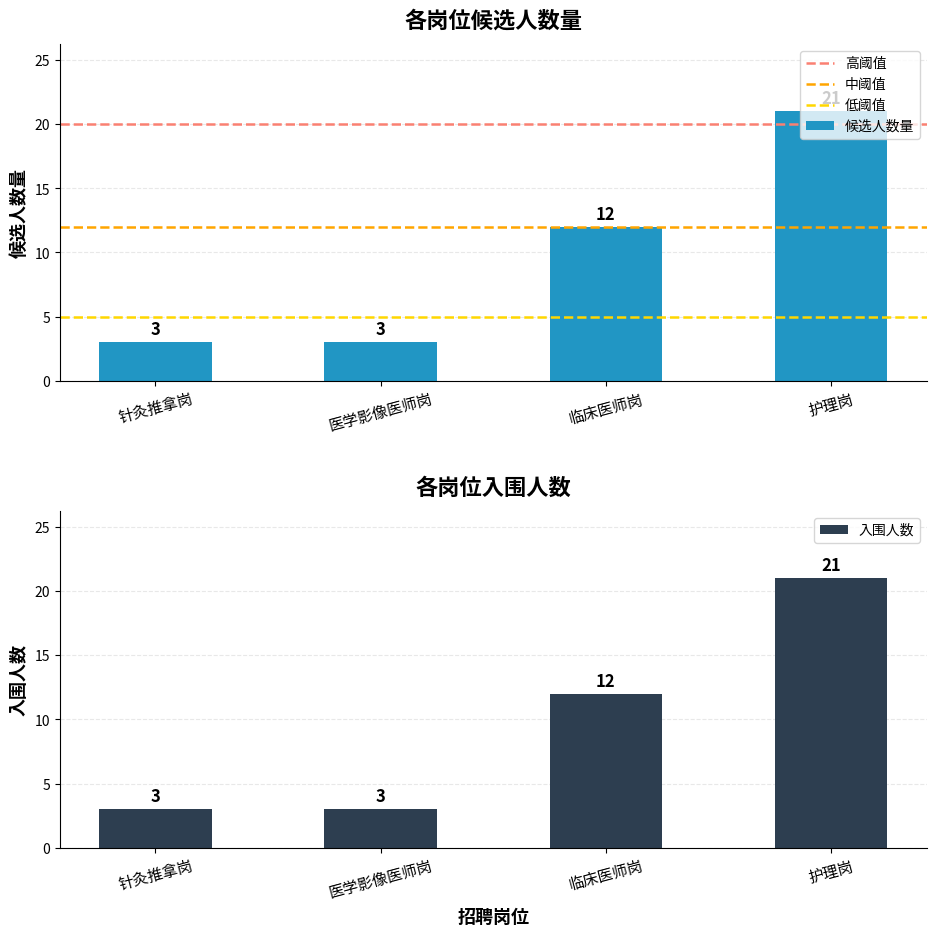

What is the greatest value displayed?

21